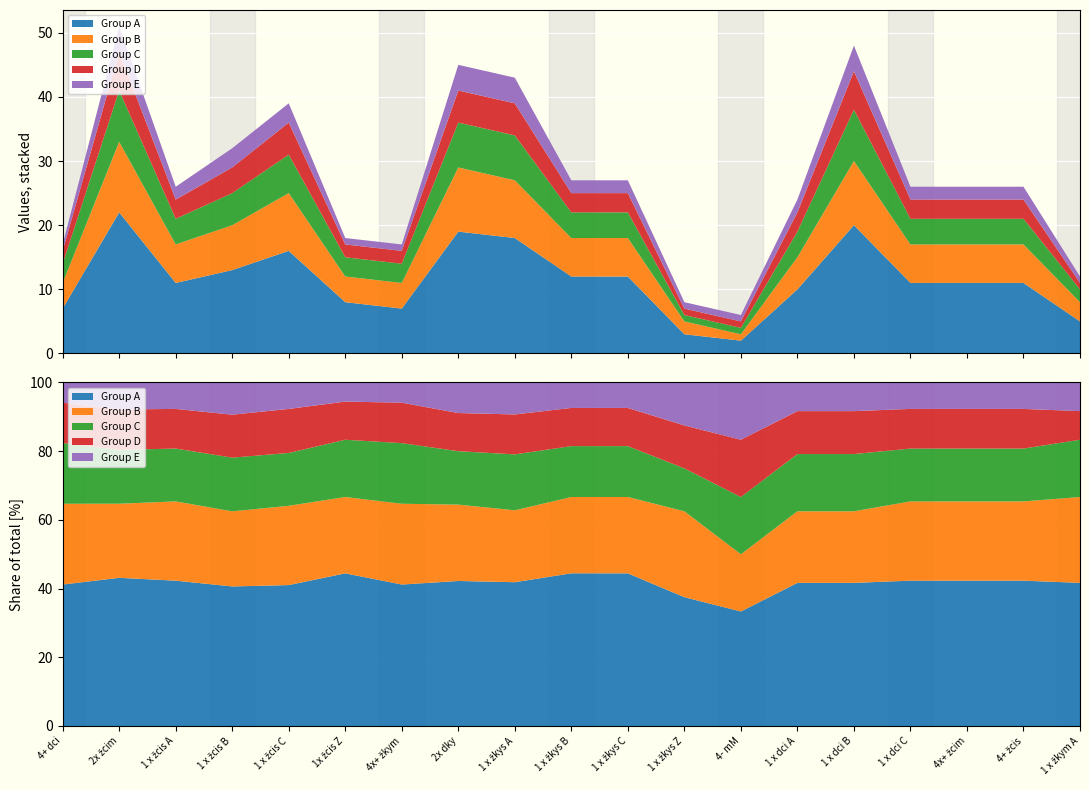

Reading left to right, list all the values displayed in this chart.

Group A: 4+ dci=7	2x žcim=22	1 x žcis A=11	1 x žcis B=13	1 x žcis C=16	1x žcis Z=8	4x+ žkym=7	2x dky=19	1 x žkys A=18	1 x žkys B=12	1 x žkys C=12	1 x žkys Z=3	4- mM=2	1 x dci A=10	1 x dci B=20	1 x dci C=11	4x+ žcim=11	4+ žcis=11	1 x žkym A=5
Group B: 4+ dci=4	2x žcim=11	1 x žcis A=6	1 x žcis B=7	1 x žcis C=9	1x žcis Z=4	4x+ žkym=4	2x dky=10	1 x žkys A=9	1 x žkys B=6	1 x žkys C=6	1 x žkys Z=2	4- mM=1	1 x dci A=5	1 x dci B=10	1 x dci C=6	4x+ žcim=6	4+ žcis=6	1 x žkym A=3
Group C: 4+ dci=3	2x žcim=8	1 x žcis A=4	1 x žcis B=5	1 x žcis C=6	1x žcis Z=3	4x+ žkym=3	2x dky=7	1 x žkys A=7	1 x žkys B=4	1 x žkys C=4	1 x žkys Z=1	4- mM=1	1 x dci A=4	1 x dci B=8	1 x dci C=4	4x+ žcim=4	4+ žcis=4	1 x žkym A=2
Group D: 4+ dci=2	2x žcim=6	1 x žcis A=3	1 x žcis B=4	1 x žcis C=5	1x žcis Z=2	4x+ žkym=2	2x dky=5	1 x žkys A=5	1 x žkys B=3	1 x žkys C=3	1 x žkys Z=1	4- mM=1	1 x dci A=3	1 x dci B=6	1 x dci C=3	4x+ žcim=3	4+ žcis=3	1 x žkym A=1
Group E: 4+ dci=1	2x žcim=4	1 x žcis A=2	1 x žcis B=3	1 x žcis C=3	1x žcis Z=1	4x+ žkym=1	2x dky=4	1 x žkys A=4	1 x žkys B=2	1 x žkys C=2	1 x žkys Z=1	4- mM=1	1 x dci A=2	1 x dci B=4	1 x dci C=2	4x+ žcim=2	4+ žcis=2	1 x žkym A=1